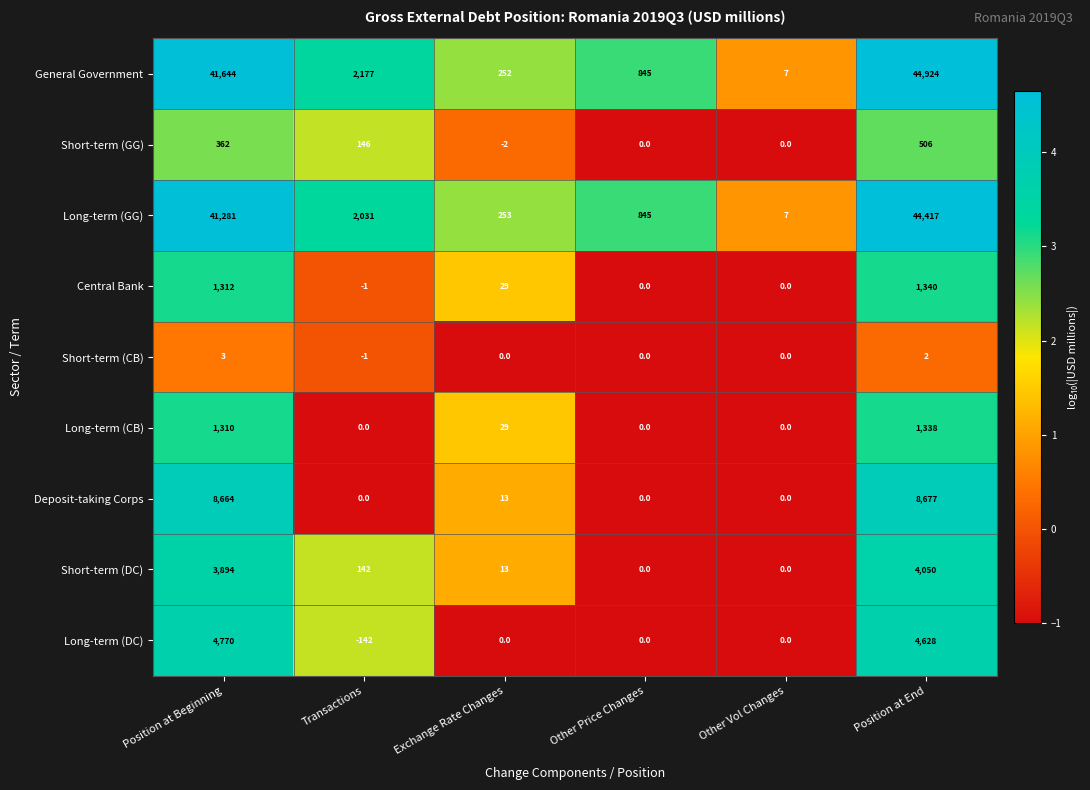

Which series changed the most between Position at Beginning and Other Price Changes?

General Government